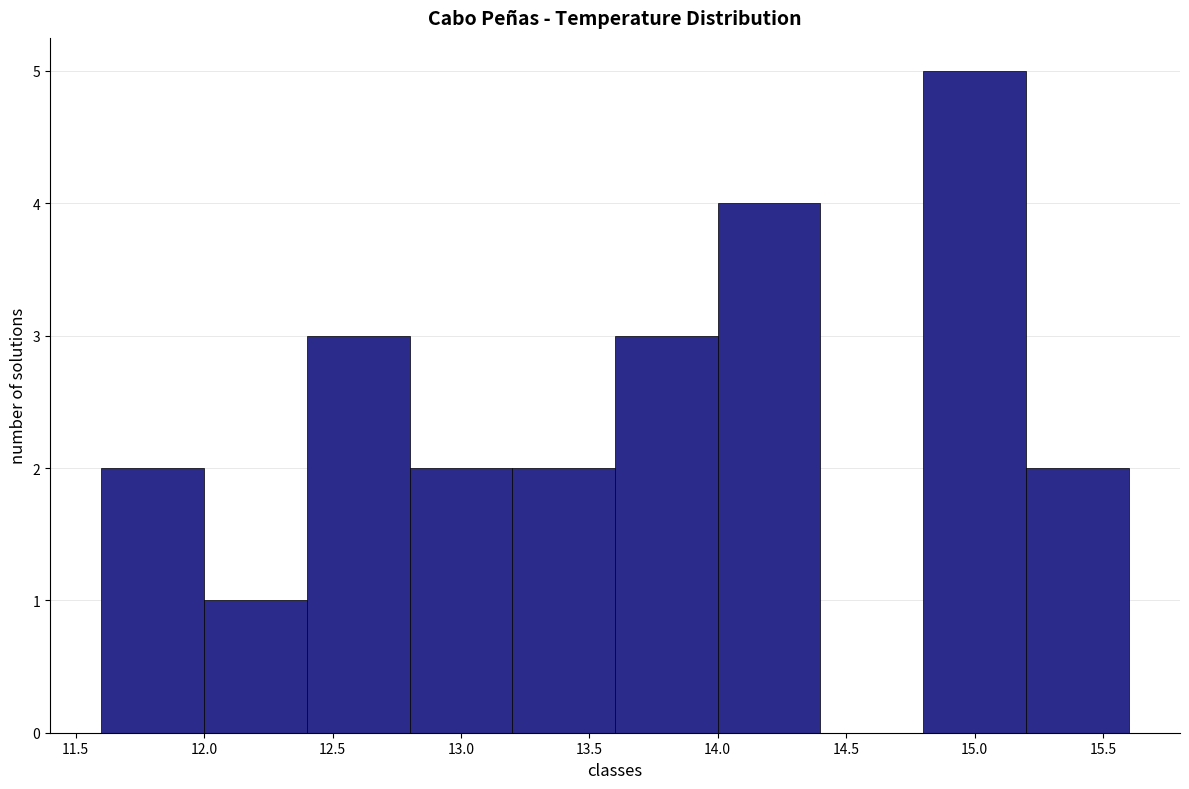

Over which range of the x-axis is the bar tallest?

14.8 to 15.2